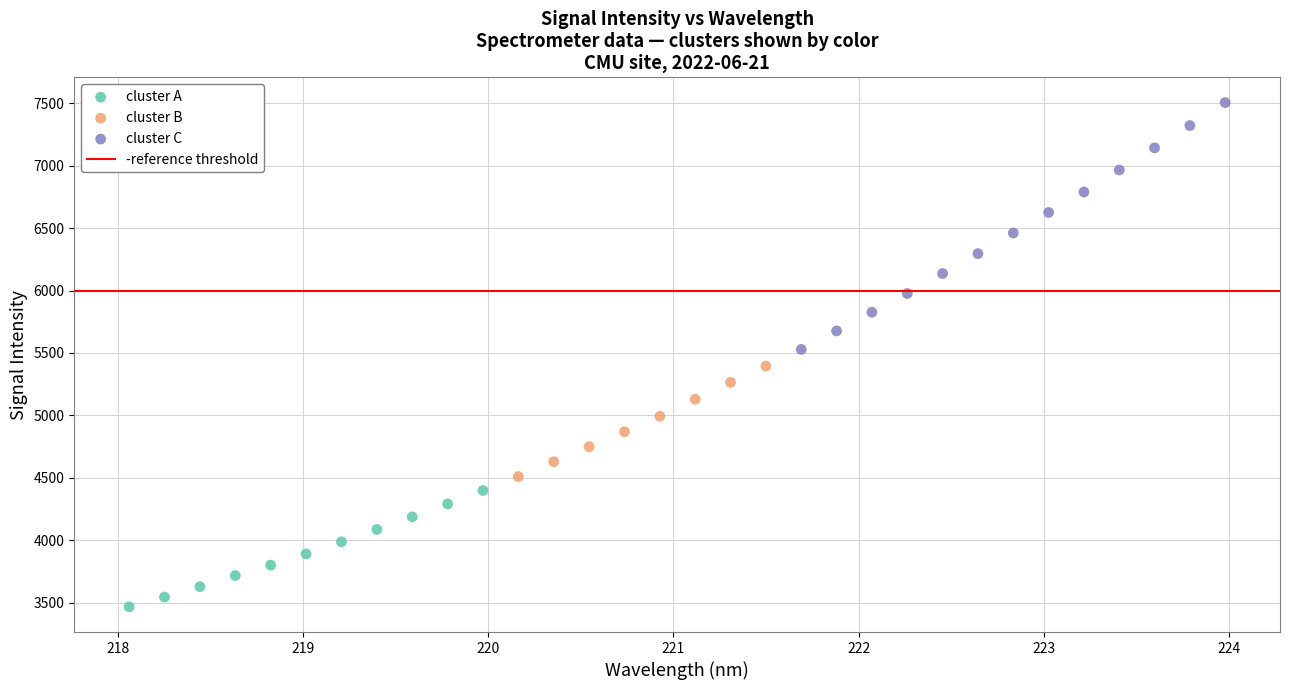

Which series has the largest Y range (max minus min)?

cluster C